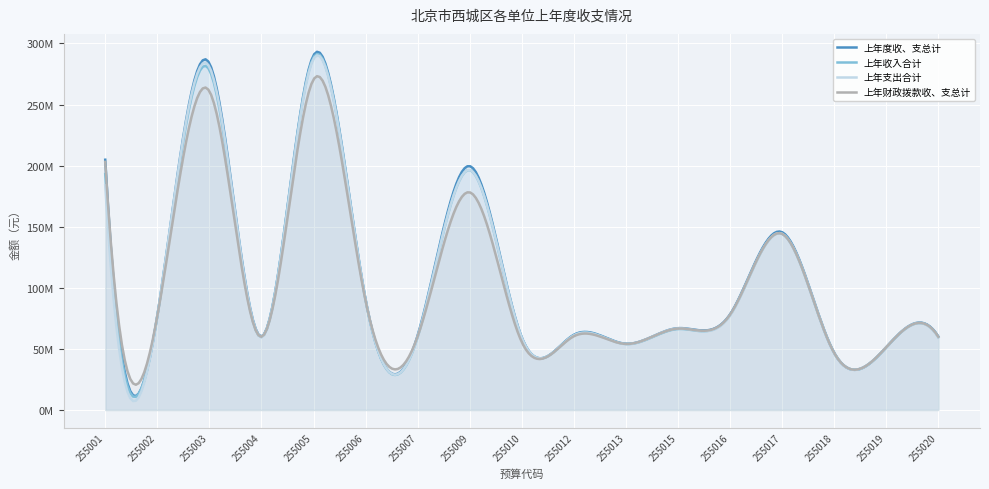

How many data points in 上年收入合计 are less than 66281214?

8